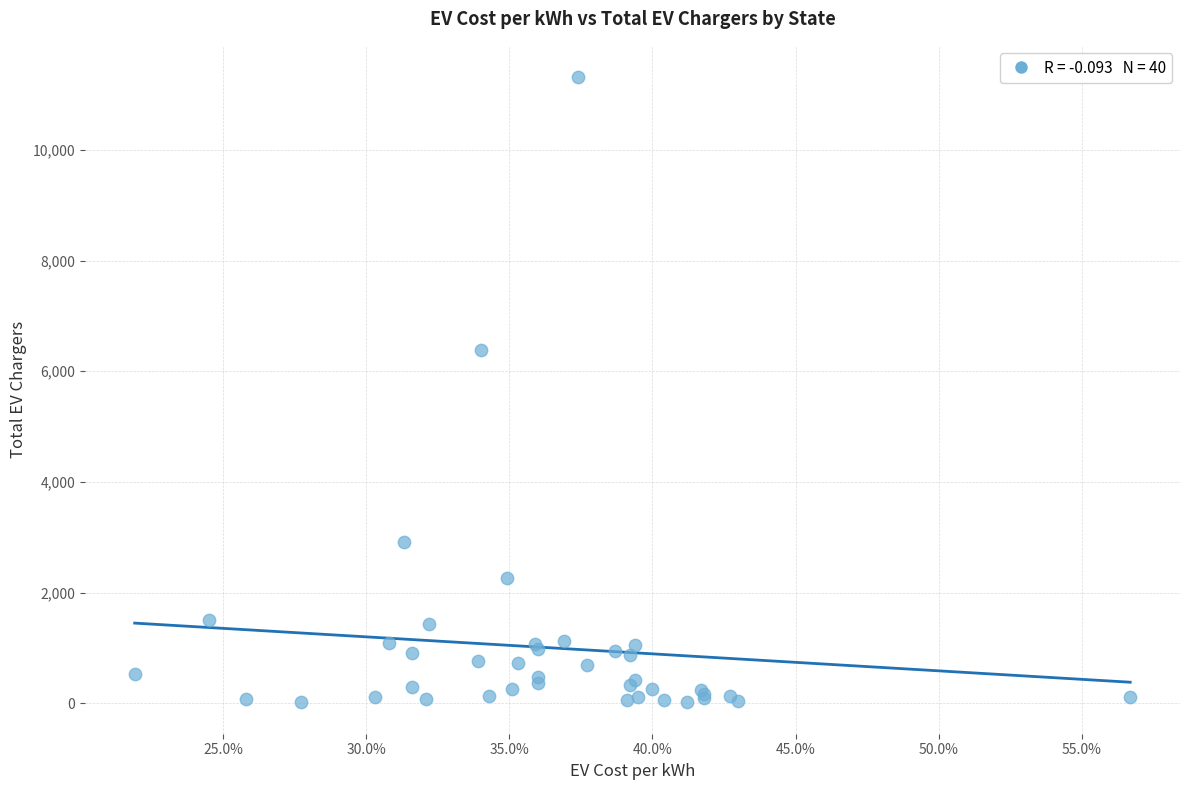

What Y value in the scatter plot is closest to 5666?

6391